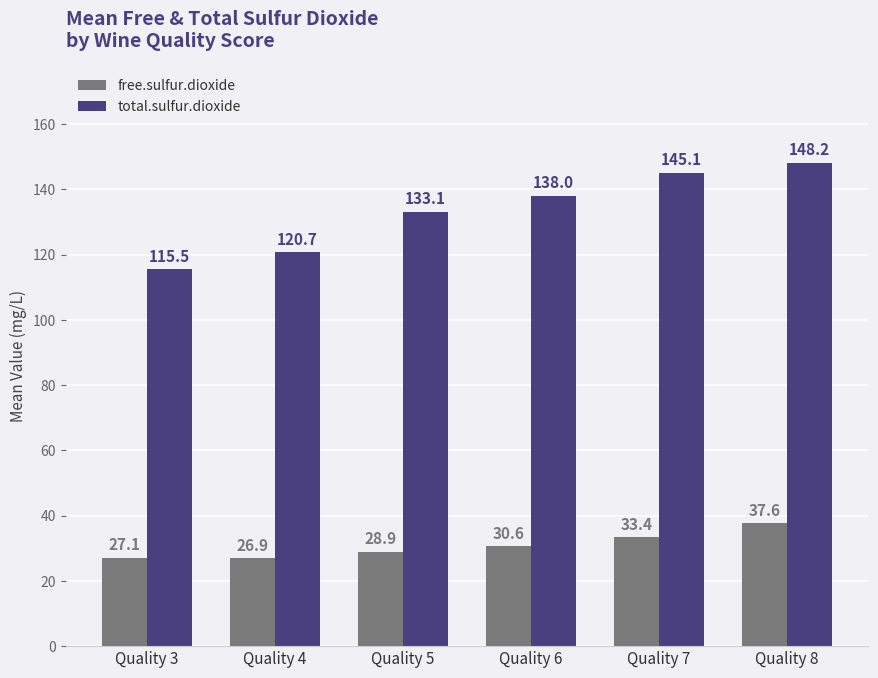

List the labels in order of free.sulfur.dioxide value, largest first.

Quality 8, Quality 7, Quality 6, Quality 5, Quality 3, Quality 4